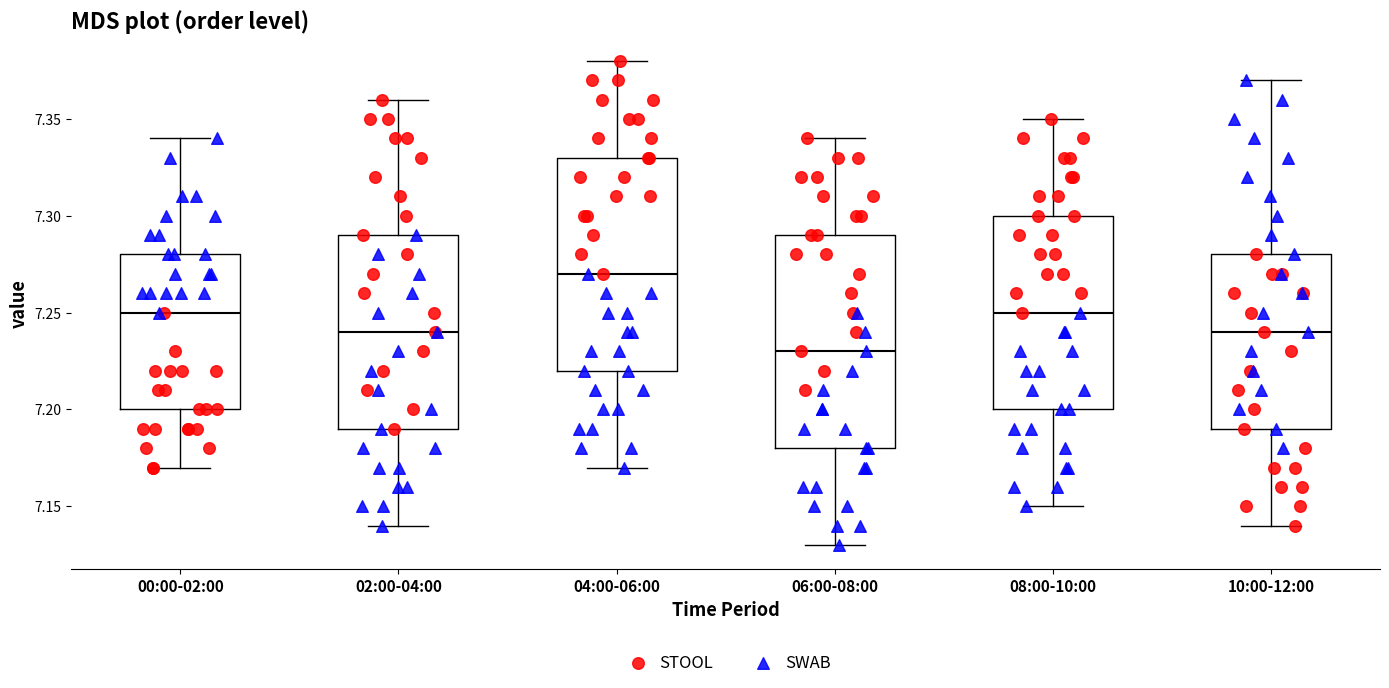

Reading left to right, read every box against the y-axis: the position of its median line, the range the box covers, and the ends of its whiskers. The values are not printed on the chart, so give them approximately, as read against the axis.

00:00-02:00: median 7.25, box 7.20 to 7.28, whiskers 7.17 to 7.34
02:00-04:00: median 7.24, box 7.19 to 7.29, whiskers 7.14 to 7.36
04:00-06:00: median 7.27, box 7.22 to 7.33, whiskers 7.17 to 7.38
06:00-08:00: median 7.23, box 7.18 to 7.29, whiskers 7.13 to 7.34
08:00-10:00: median 7.25, box 7.20 to 7.30, whiskers 7.15 to 7.35
10:00-12:00: median 7.24, box 7.19 to 7.28, whiskers 7.14 to 7.37